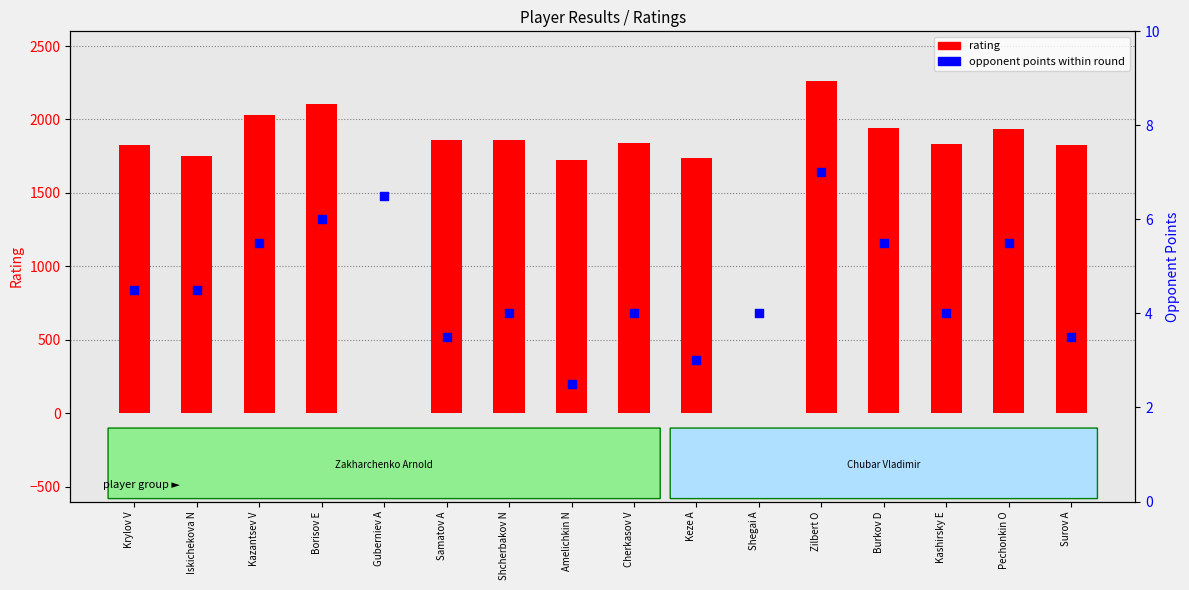

At which category is the sum across all series the highest?

Zilbert O